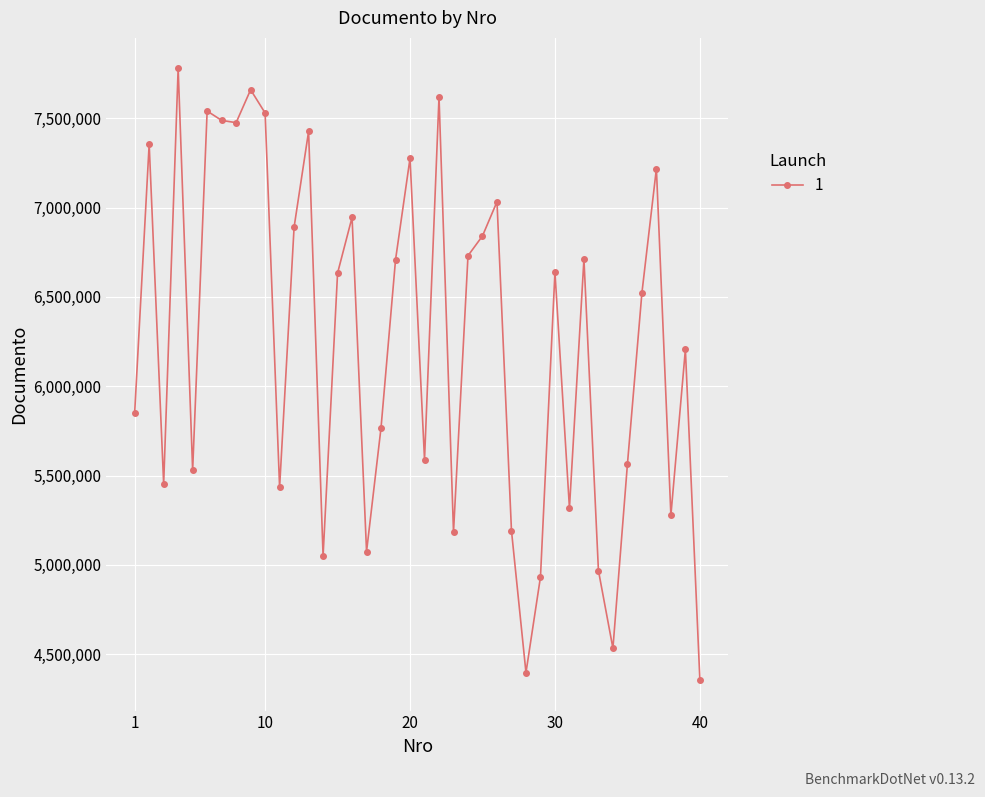

What is the value of the 27th point from the left?

5191064